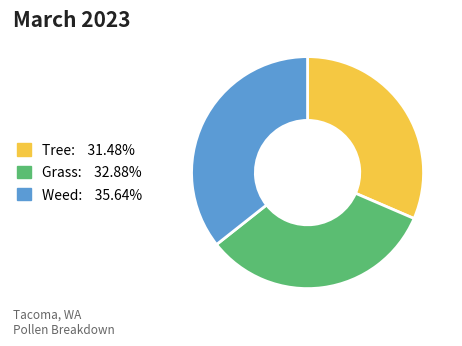

Is there any slice that represents more than half of the pie?

No